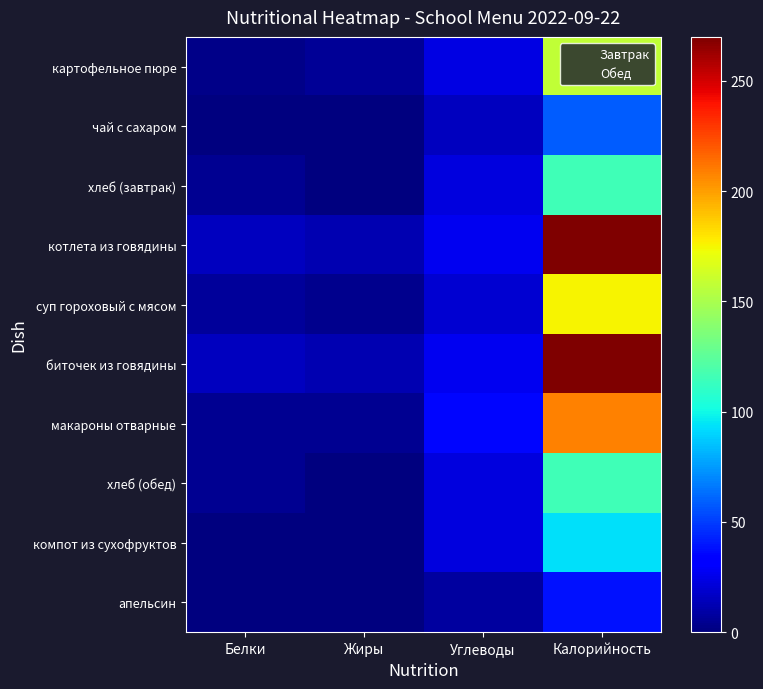

Reading left to right, what are all the values shown in this chart?

картофельное пюре: Белки=3.0	Жиры=6.0	Углеводы=24.0	Калорийность=158.0
чай с сахаром: Белки=0.0	Жиры=0.0	Углеводы=15.0	Калорийность=59.0
хлеб (завтрак): Белки=4.6	Жиры=0.6	Углеводы=22.9	Калорийность=115.7
котлета из говядины: Белки=15.0	Жиры=12.0	Углеводы=27.0	Калорийность=270.0
суп гороховый с мясом: Белки=7.0	Жиры=4.0	Углеводы=19.0	Калорийность=176.0
биточек из говядины: Белки=15.0	Жиры=12.0	Углеводы=27.0	Калорийность=270.0
макароны отварные: Белки=5.0	Жиры=5.0	Углеводы=35.0	Калорийность=208.0
хлеб (обед): Белки=5.0	Жиры=1.0	Углеводы=23.0	Калорийность=115.7
компот из сухофруктов: Белки=1.0	Жиры=0.0	Углеводы=23.0	Калорийность=93.0
апельсин: Белки=1.0	Жиры=0.0	Углеводы=8.0	Калорийность=38.0